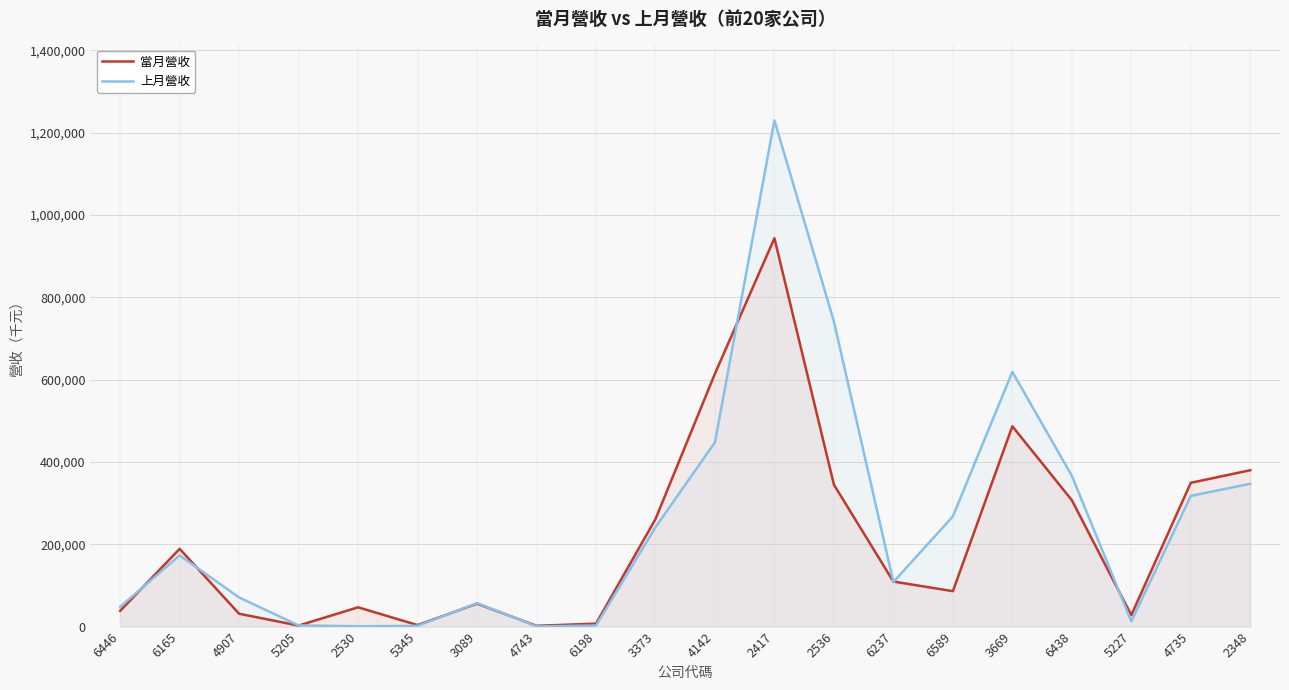

How many lines are shown in the chart?

2